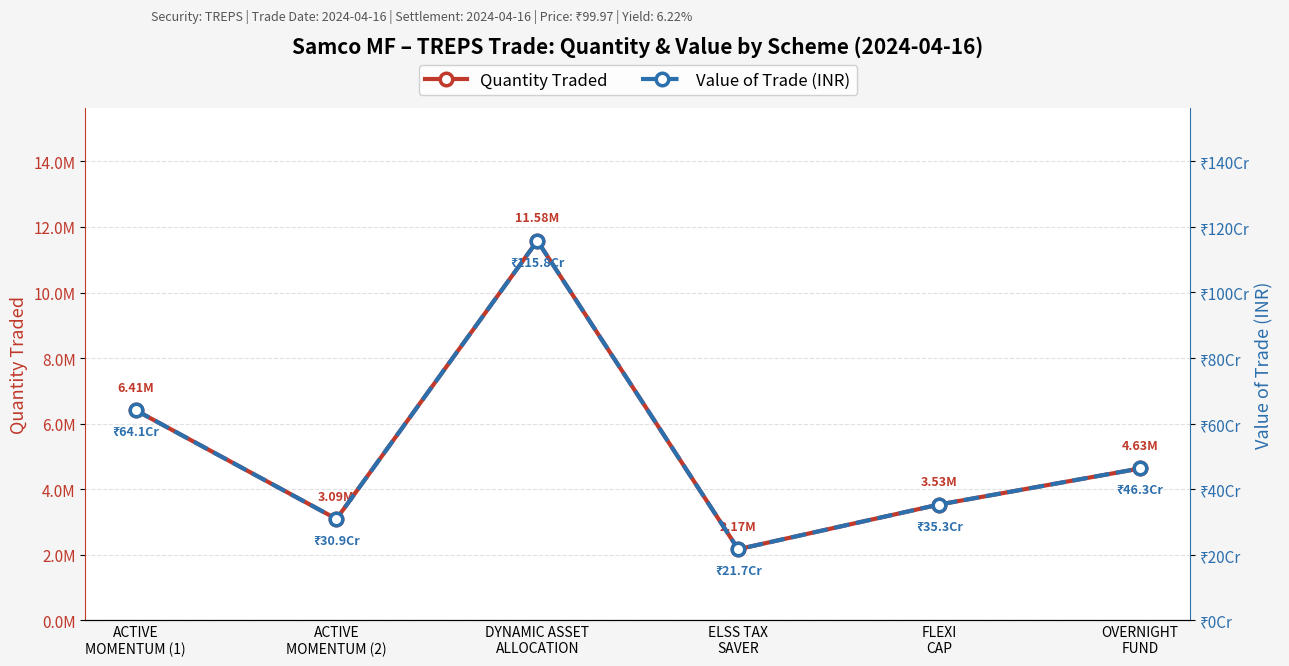

Rank the series by their average value, from highest to lowest.

Value of Trade (INR), Quantity Traded